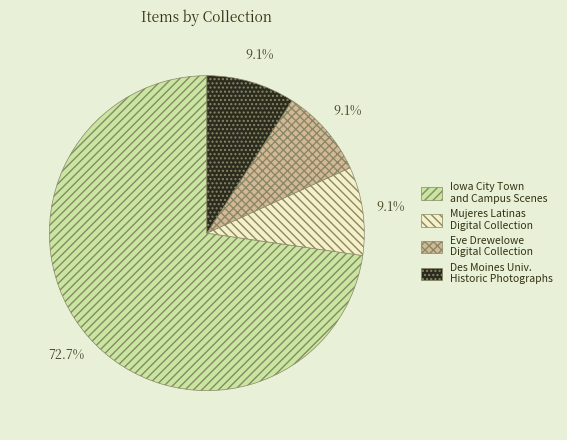

Count the number of slices in the pie.

4